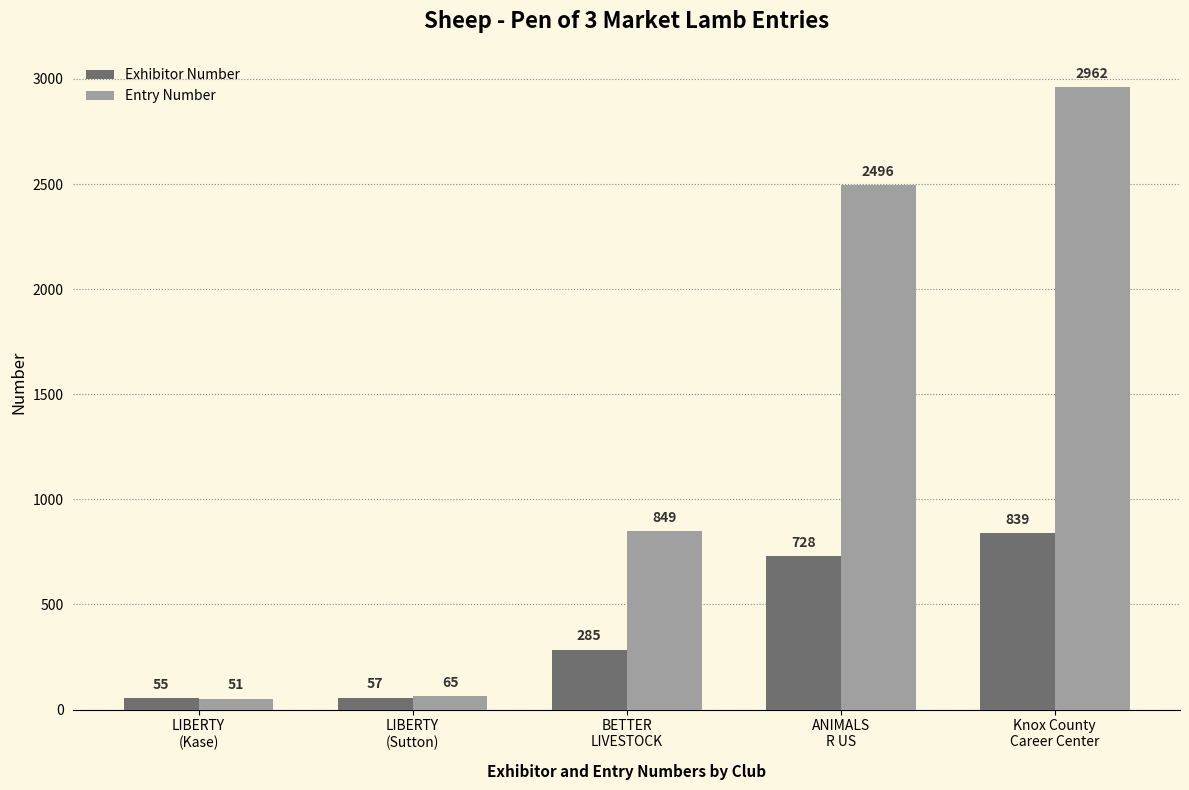

Reading left to right, list all the values displayed in this chart.

Exhibitor Number: LIBERTY
(Kase)=55	LIBERTY
(Sutton)=57	BETTER
LIVESTOCK=285	ANIMALS
R US=728	Knox County
Career Center=839
Entry Number: LIBERTY
(Kase)=51	LIBERTY
(Sutton)=65	BETTER
LIVESTOCK=849	ANIMALS
R US=2496	Knox County
Career Center=2962